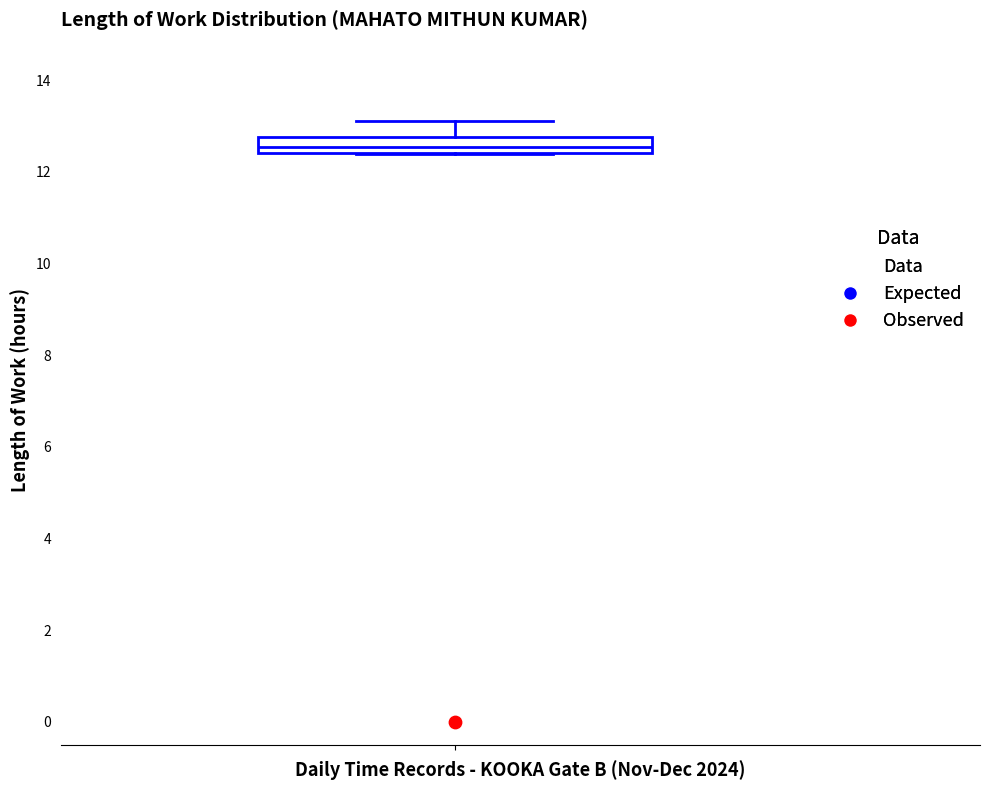

Where is the upper edge of the box on the y-axis? The values are not printed on the chart, so give them approximately, as read against the axis.

12.8